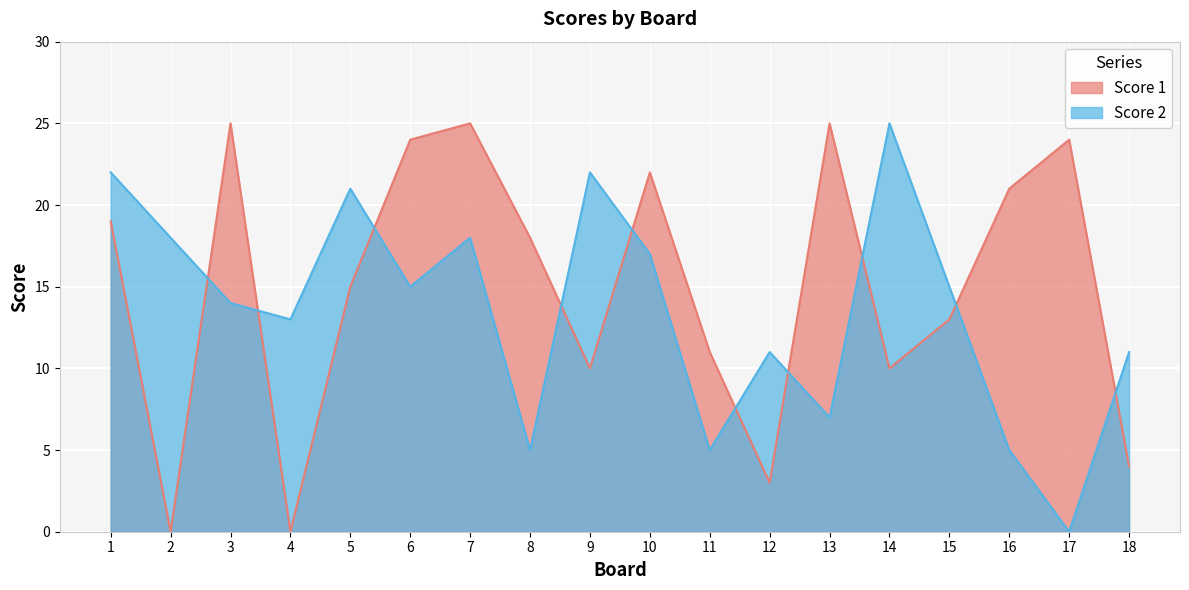

Reading left to right, transcribe all the data shown in this chart.

Score 1: 19	0	25	0	15	24	25	18	10	22	11	3	25	10	13	21	24	4
Score 2: 22	18	14	13	21	15	18	5	22	17	5	11	7	25	15	5	0	11